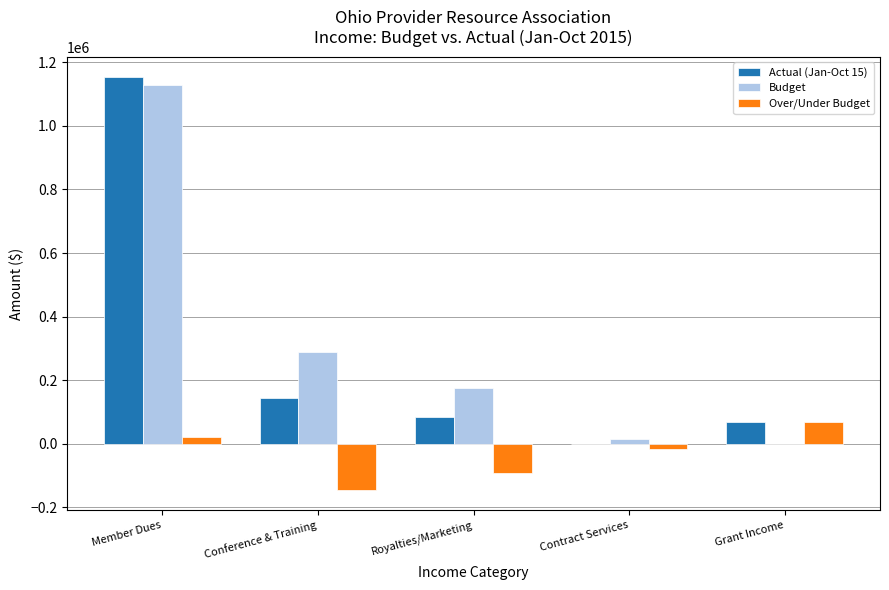

What is the spread (max minus min) of values at Conference & Training?

432437